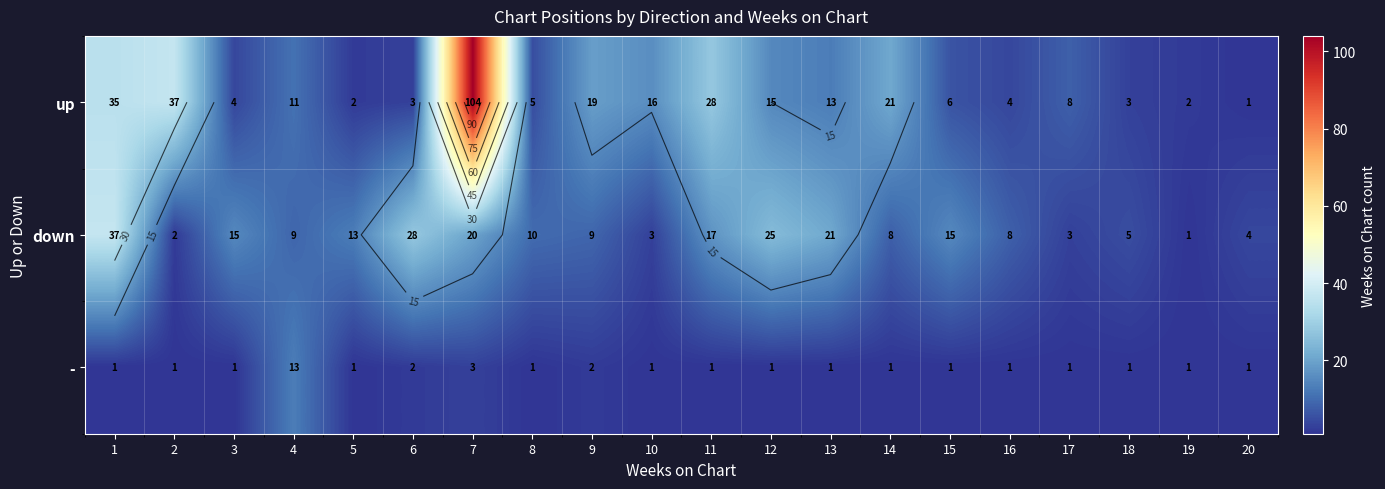

The value of down at 20 is 4. True or false?

True